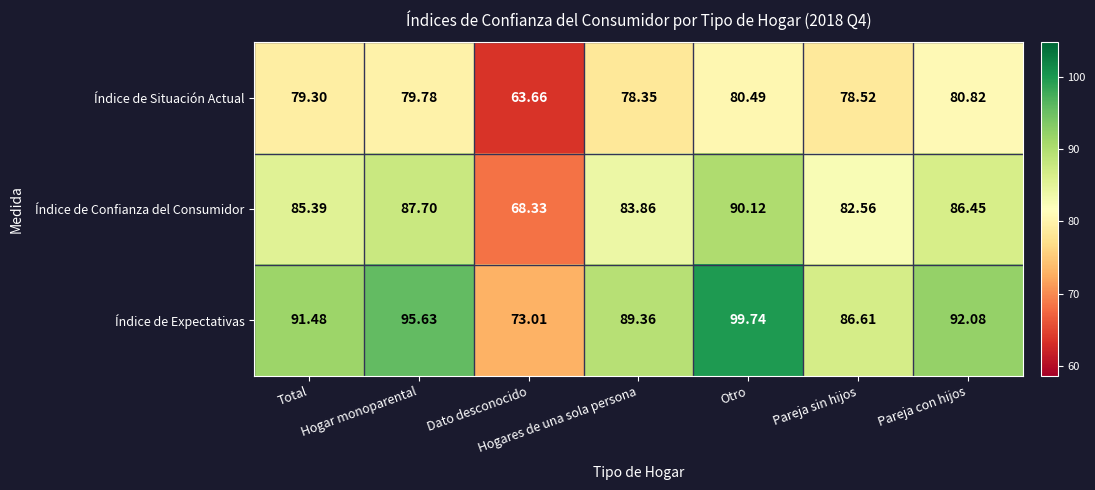

At which category is the sum across all series the highest?

Otro